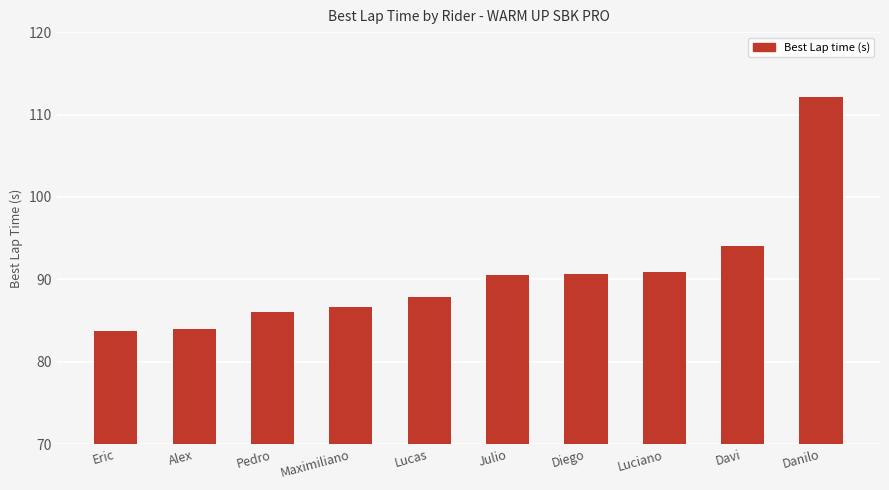

Are the bars grouped side by side (vs. stacked)?

No